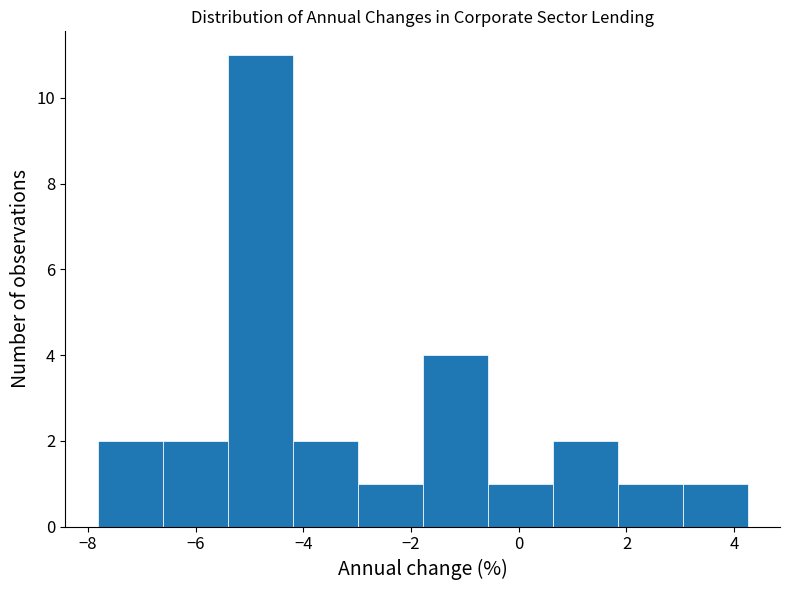

Reading left to right, list every bar in this chart as the range it spans on the x-axis followed by its height. Neither the bar edges nor the heights are printed on the chart, so give them approximately, as read against the axes.

-7.8 to -6.6: 2
-6.6 to -5.4: 2
-5.4 to -4.2: 11
-4.2 to -3.0: 2
-3.0 to -1.8: 1
-1.8 to -0.6: 4
-0.6 to 0.6: 1
0.6 to 1.8: 2
1.8 to 3.0: 1
3.0 to 4.2: 1